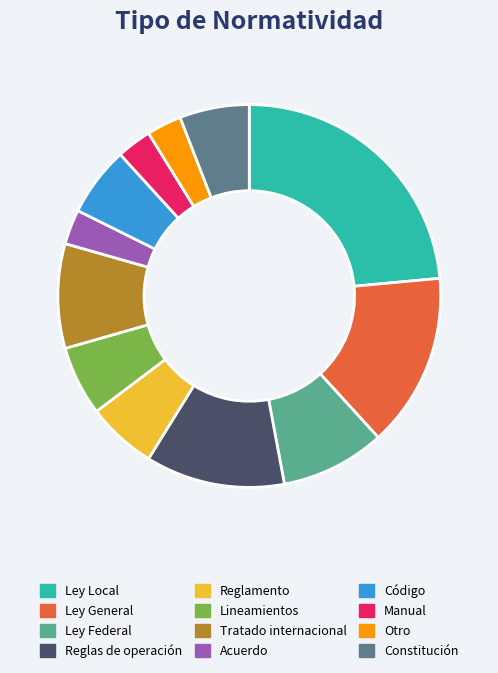

Is it true that Ley General is 21% of the pie?

False